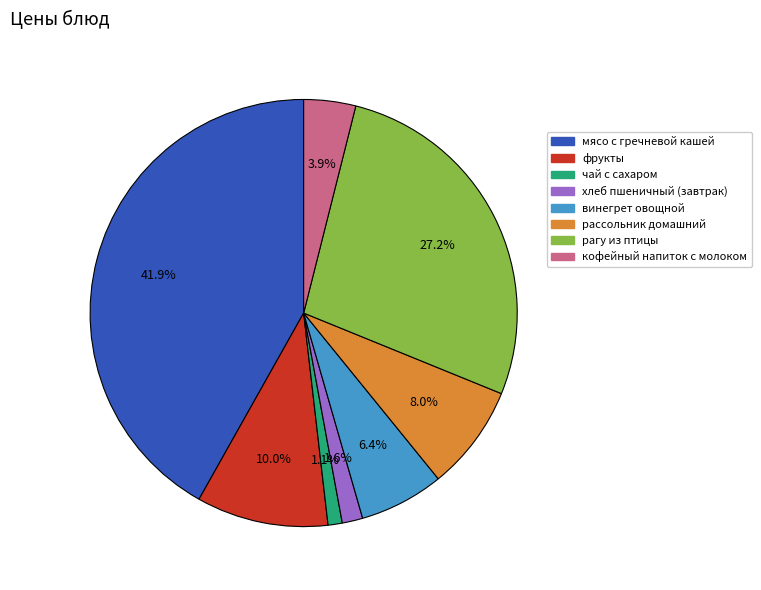

Does any single category account for the majority?

No